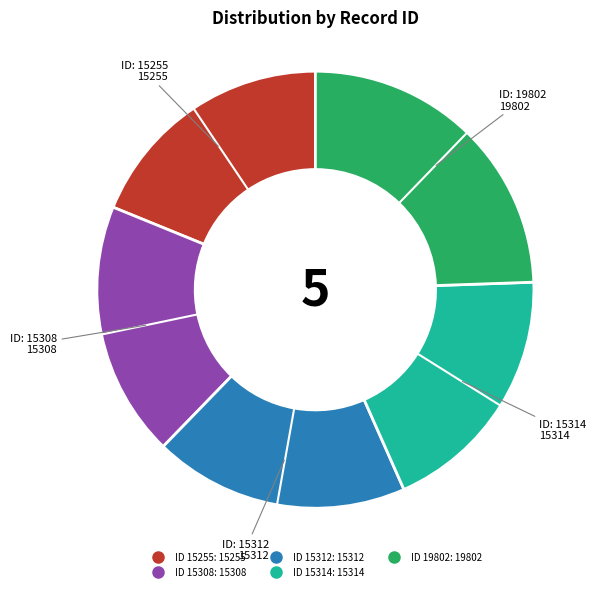

How many segments does this pie chart have?

5